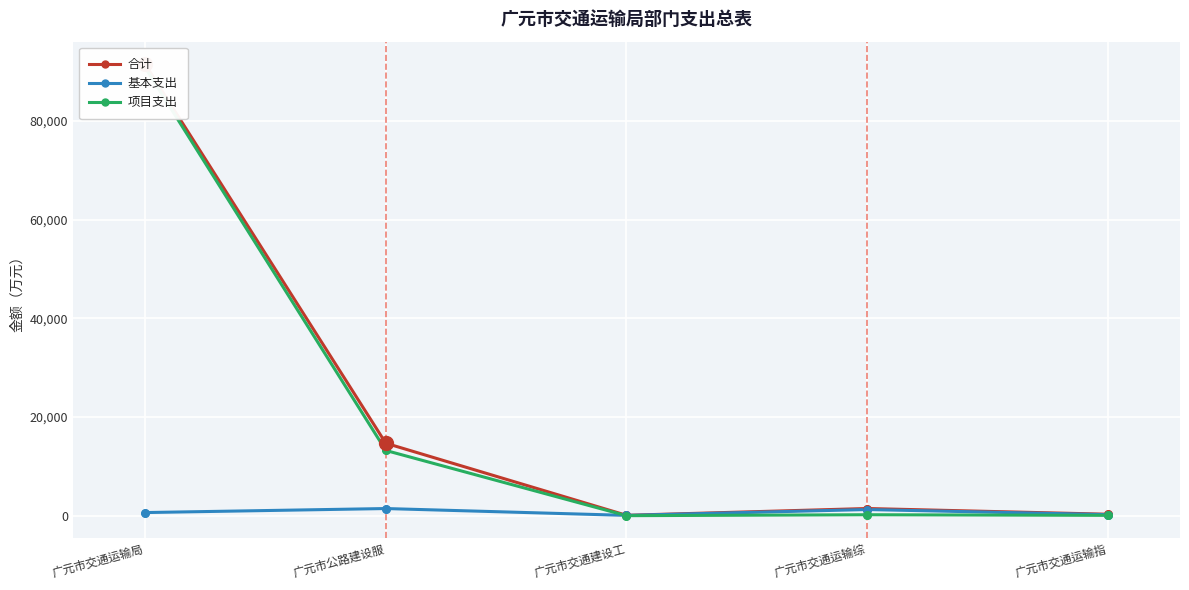

What are all the series names shown in the legend?

合计, 基本支出, 项目支出